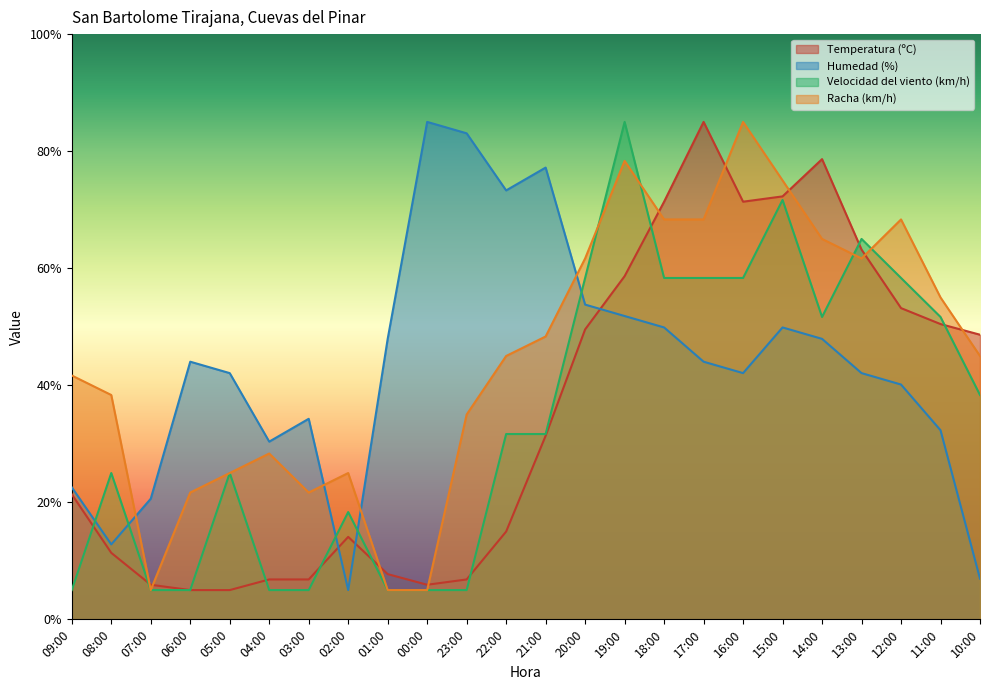

Reading left to right, what are all the values shown in this chart?

Temperatura (ºC): 09:00=21.4	08:00=11.4	07:00=5.9	06:00=5.0	05:00=5.0	04:00=6.8	03:00=6.8	02:00=14.1	01:00=7.7	00:00=5.9	23:00=6.8	22:00=15.0	21:00=31.4	20:00=49.5	19:00=58.6	18:00=71.4	17:00=85.0	16:00=71.4	15:00=72.3	14:00=78.6	13:00=63.2	12:00=53.2	11:00=50.5	10:00=48.6
Humedad (%): 09:00=22.6	08:00=12.8	07:00=20.6	06:00=44.0	05:00=42.1	04:00=30.4	03:00=34.3	02:00=5.0	01:00=47.9	00:00=85.0	23:00=83.0	22:00=73.3	21:00=77.2	20:00=53.8	19:00=51.8	18:00=49.9	17:00=44.0	16:00=42.1	15:00=49.9	14:00=47.9	13:00=42.1	12:00=40.1	11:00=32.3	10:00=7.0
Velocidad del viento (km/h): 09:00=5.0	08:00=25.0	07:00=5.0	06:00=5.0	05:00=25.0	04:00=5.0	03:00=5.0	02:00=18.3	01:00=5.0	00:00=5.0	23:00=5.0	22:00=31.7	21:00=31.7	20:00=58.3	19:00=85.0	18:00=58.3	17:00=58.3	16:00=58.3	15:00=71.7	14:00=51.7	13:00=65.0	12:00=58.3	11:00=51.7	10:00=38.3
Racha (km/h): 09:00=41.7	08:00=38.3	07:00=5.0	06:00=21.7	05:00=25.0	04:00=28.3	03:00=21.7	02:00=25.0	01:00=5.0	00:00=5.0	23:00=35.0	22:00=45.0	21:00=48.3	20:00=61.7	19:00=78.3	18:00=68.3	17:00=68.3	16:00=85.0	15:00=75.0	14:00=65.0	13:00=61.7	12:00=68.3	11:00=55.0	10:00=45.0